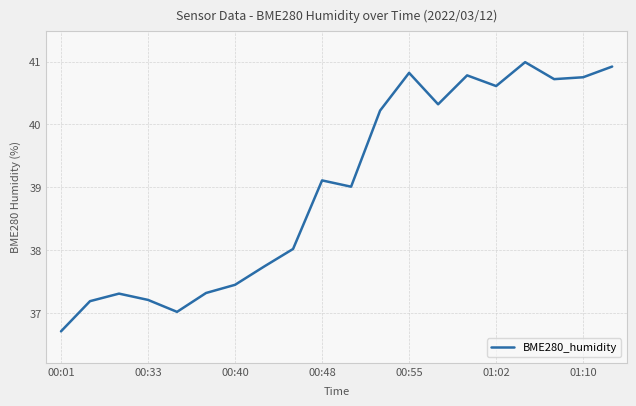

What is the difference between the maximum and minimum values?

4.3